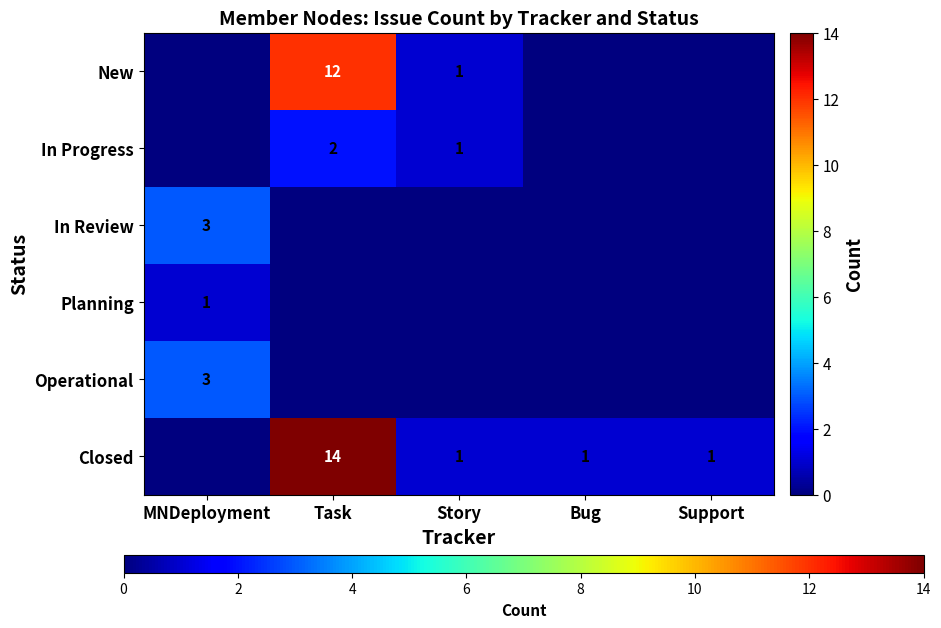

The Planning series shows 1 at MNDeployment. True or false?

True